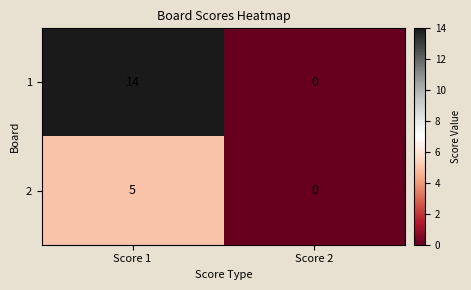

What is the greatest value displayed?

14